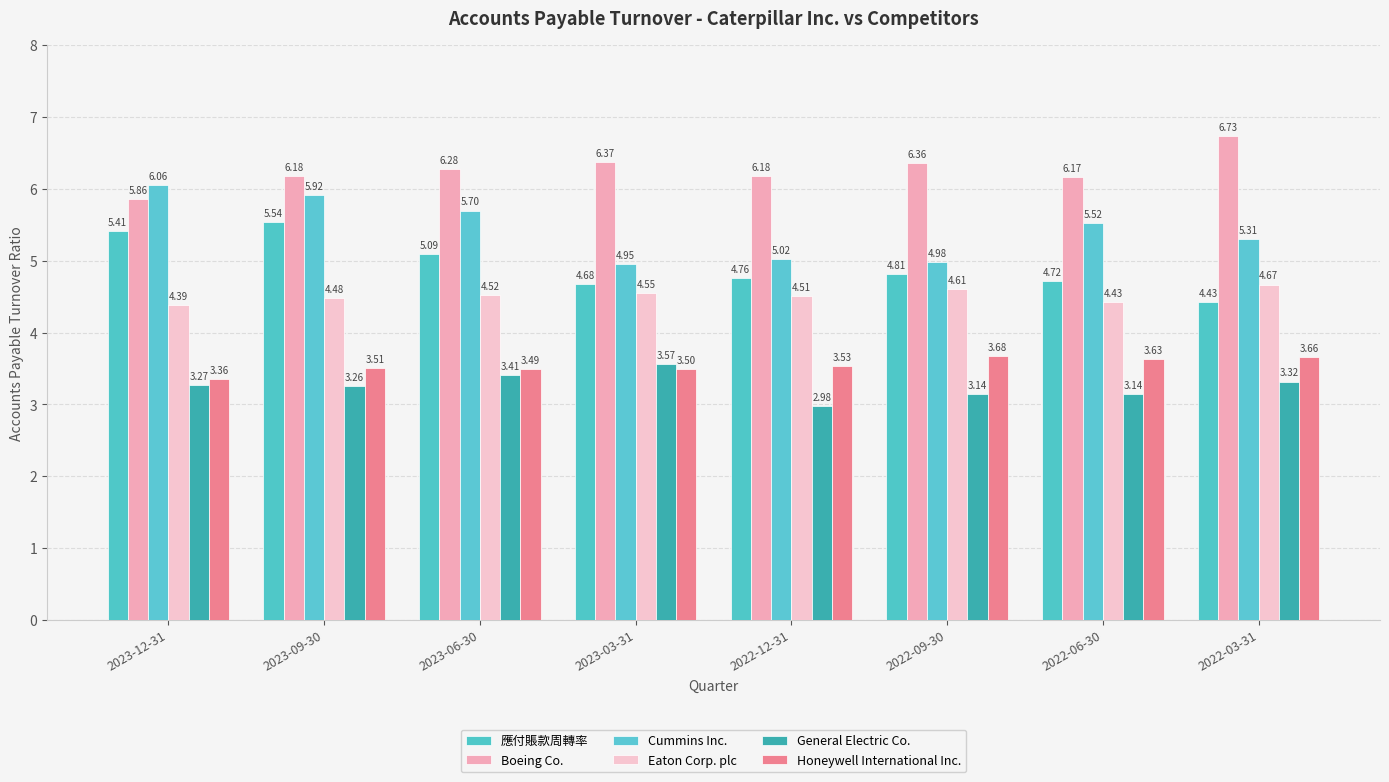

How many data points in Boeing Co. are less than 6?

1